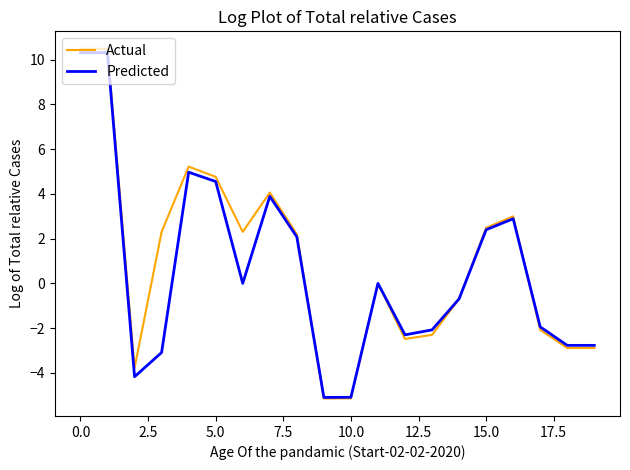

What is the smallest value displayed?

-5.1